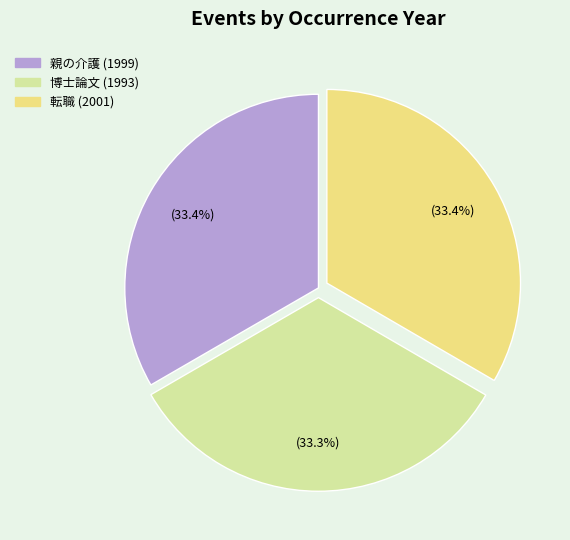

Does 博士論文 (1993) represent more than half of the total?

No